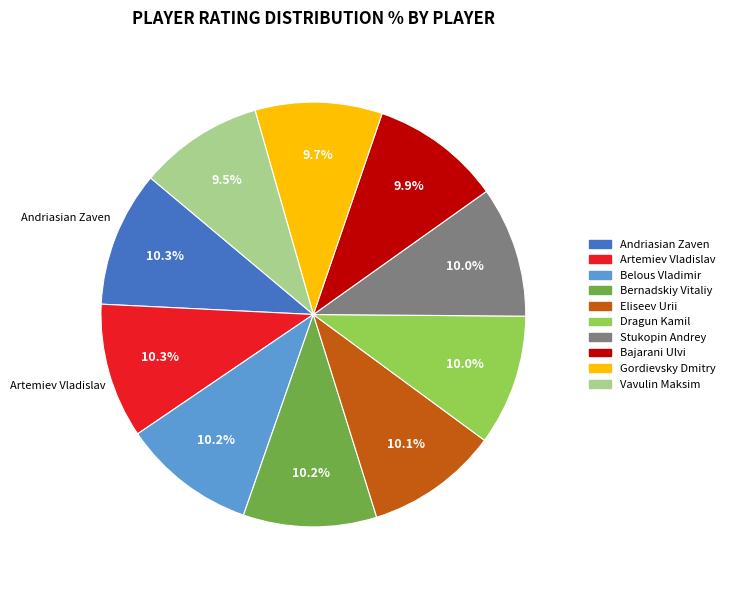

To the nearest percent, what is the difference between the largest and smallest slice percentages?

1%